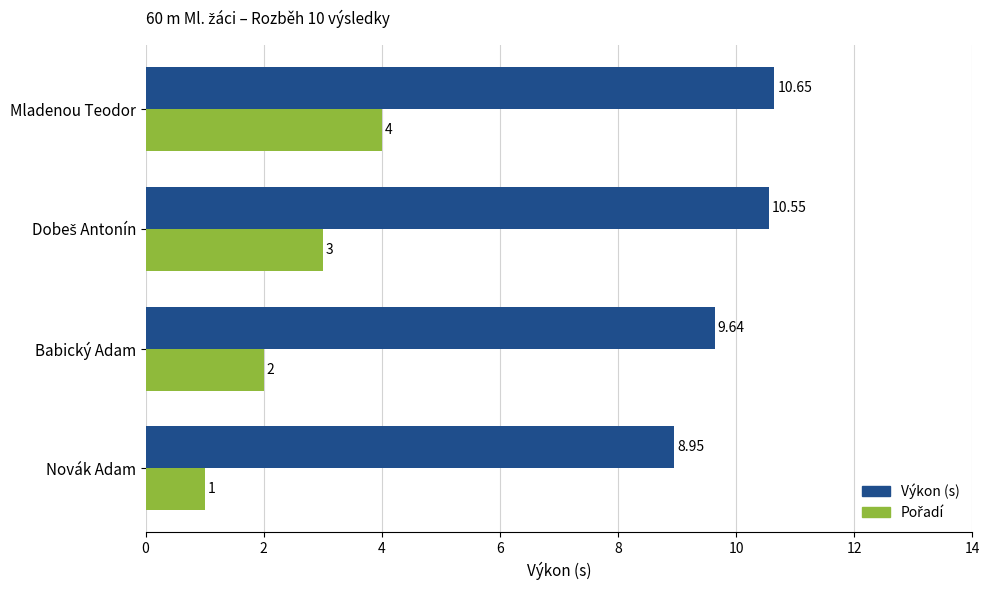

At which category does the chart reach its minimum across all series?

Novák Adam